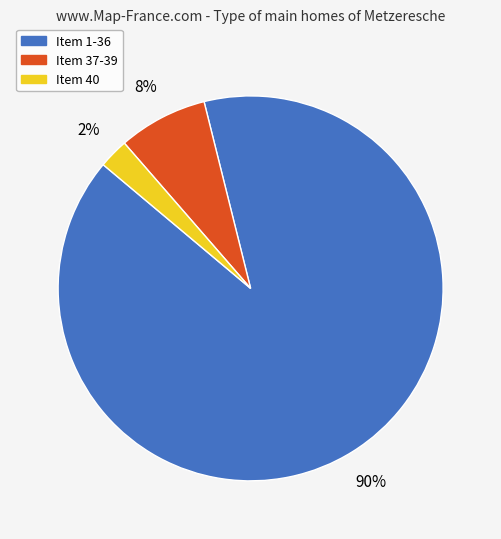

Rank the categories by value from highest to lowest.

Item 1-36, Item 37-39, Item 40